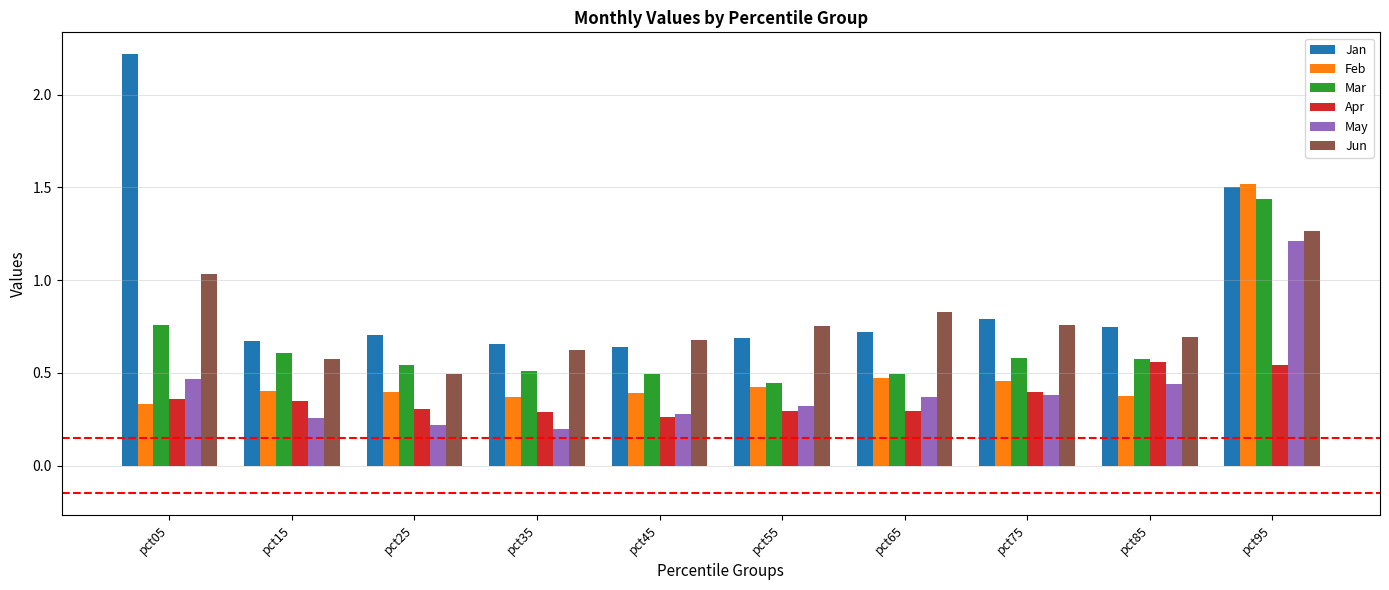

What is the sum of all Apr values?

3.6